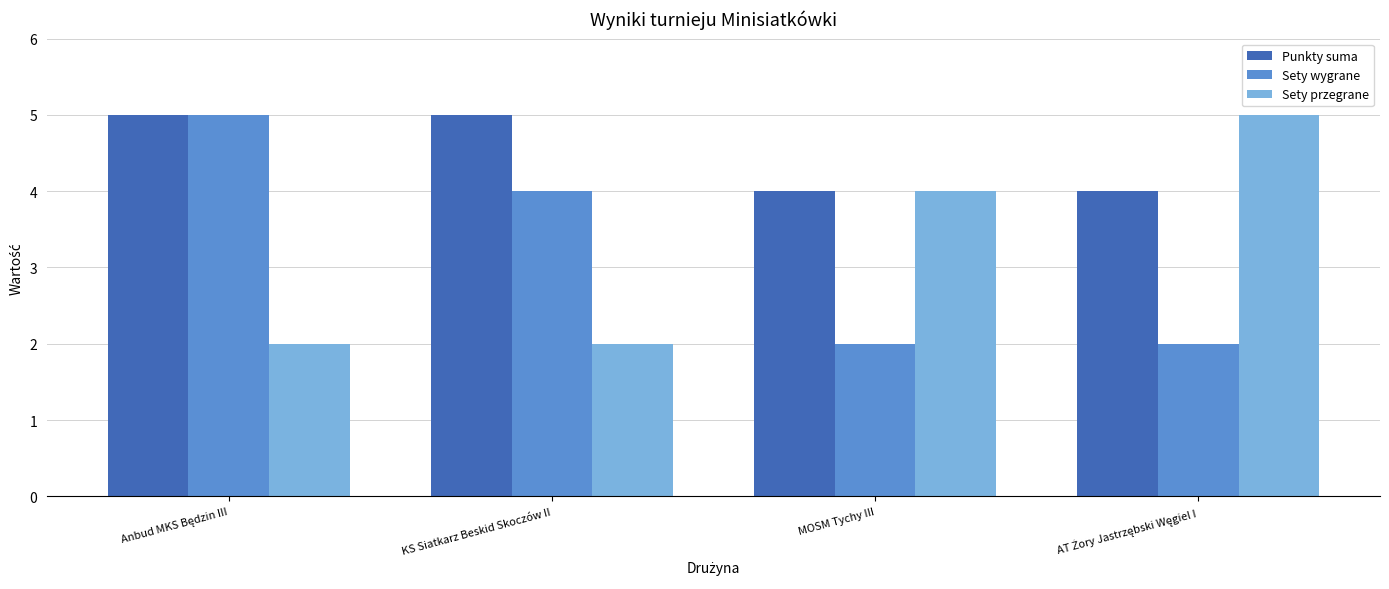

What is the label of the 2nd bar from the left?

KS Siatkarz Beskid Skoczów II